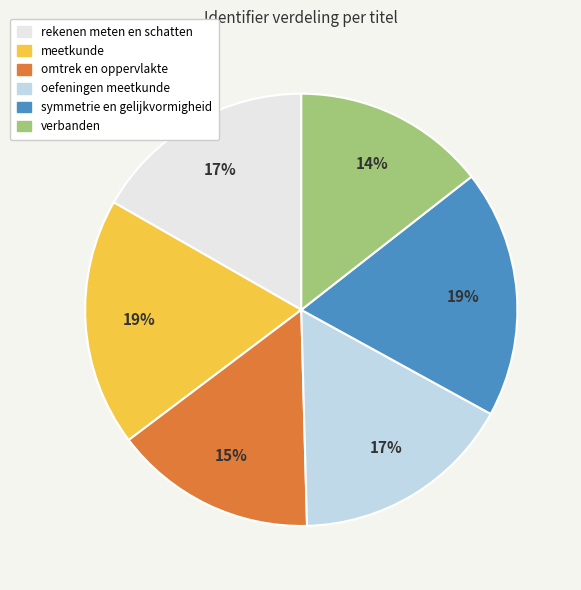

How many slices are in this pie chart?

6